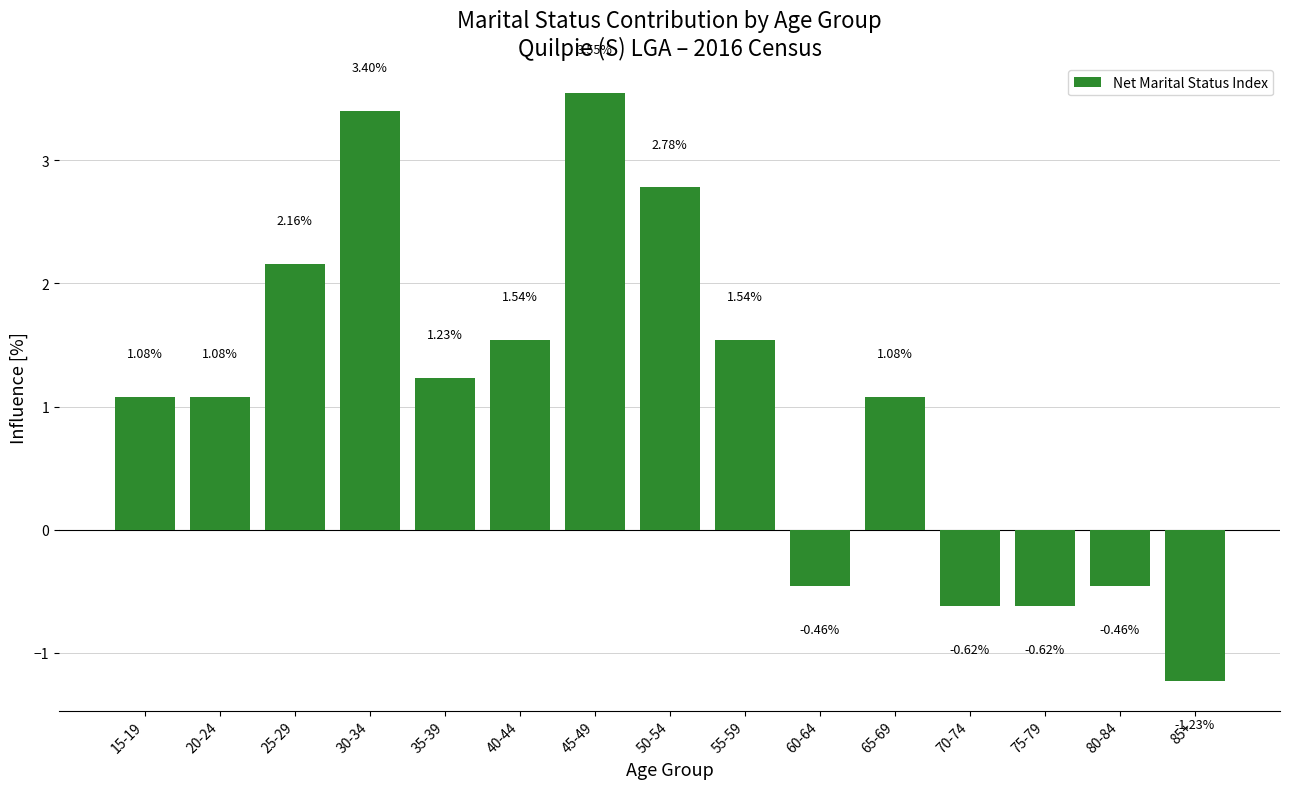

Between 50-54 and 85+, which is larger?

50-54